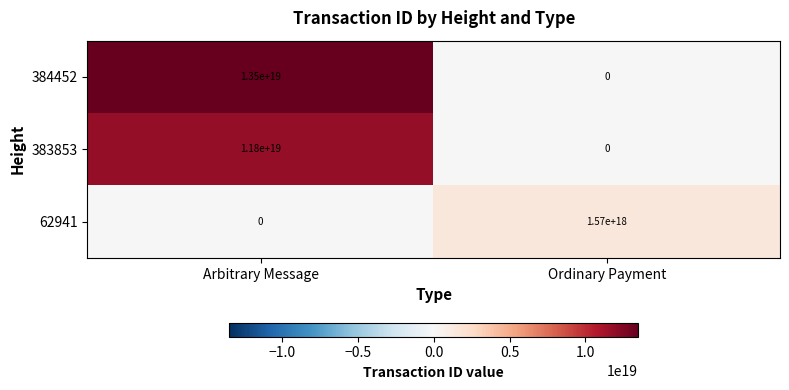

Which category has the lowest value in the 383853 series?

Ordinary Payment